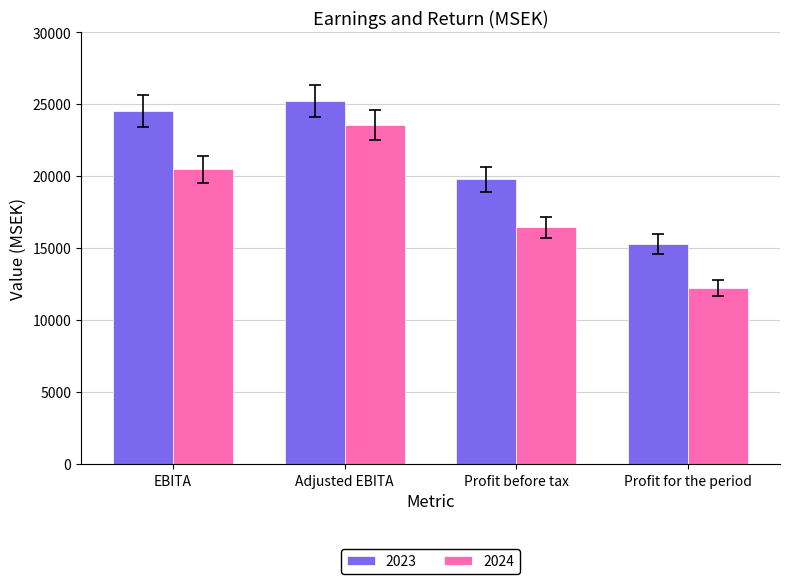

Which series has the widest spread of values?

2024